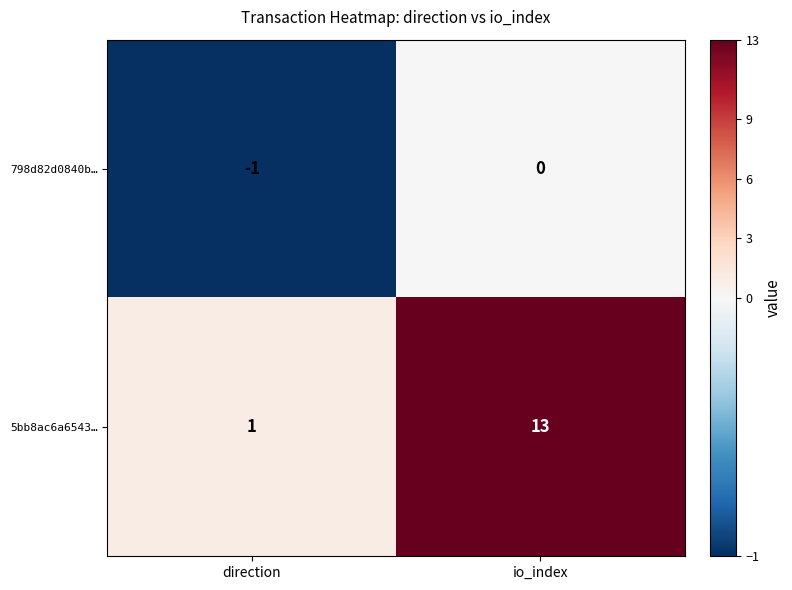

Which series has the widest spread of values?

5bb8ac6a6543…